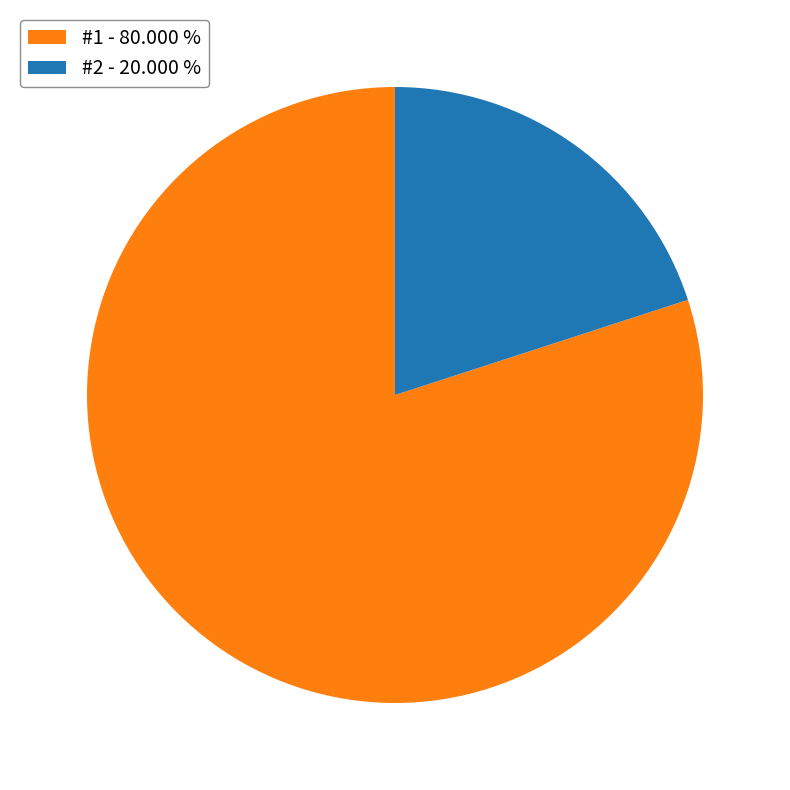

Rank the categories by value from lowest to highest.

#2 - 20.000 %, #1 - 80.000 %